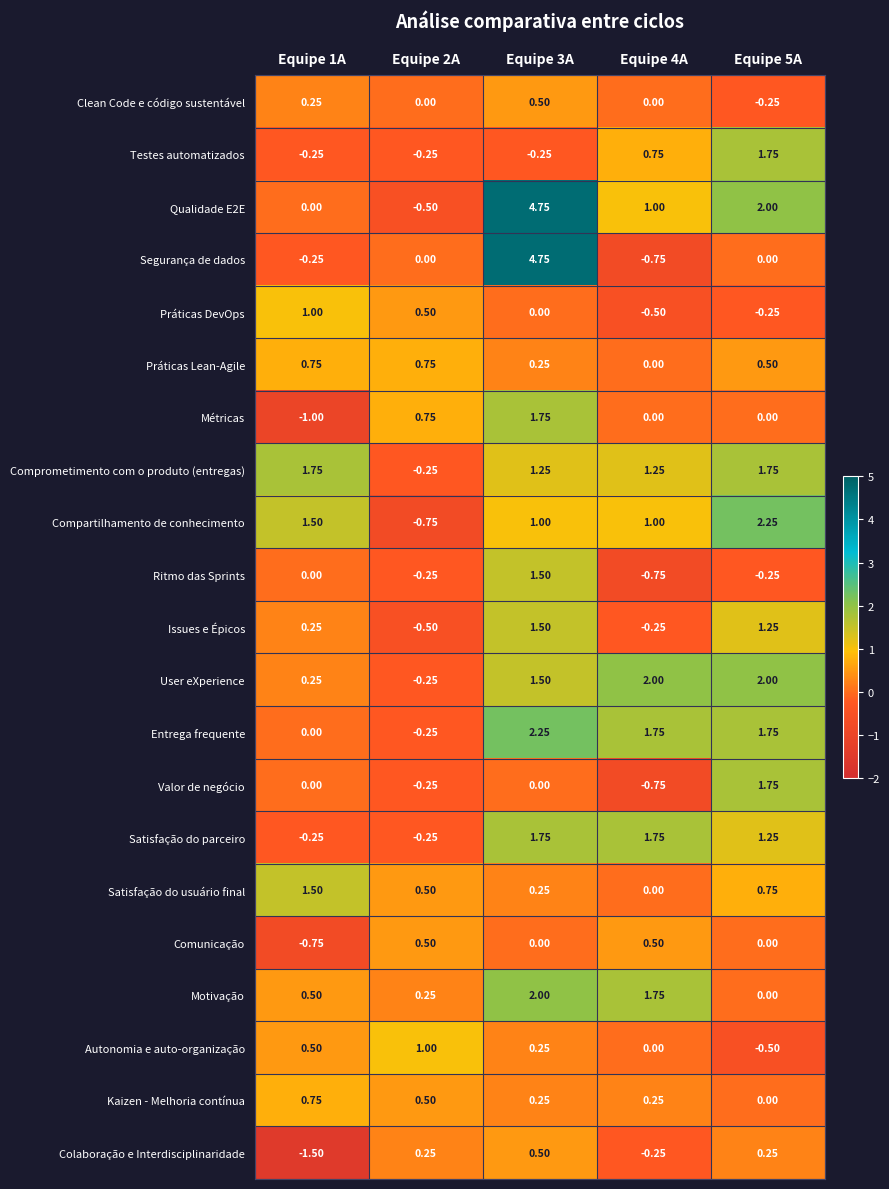

Between Equipe 3A and Equipe 4A, which series saw the biggest shift?

Segurança de dados